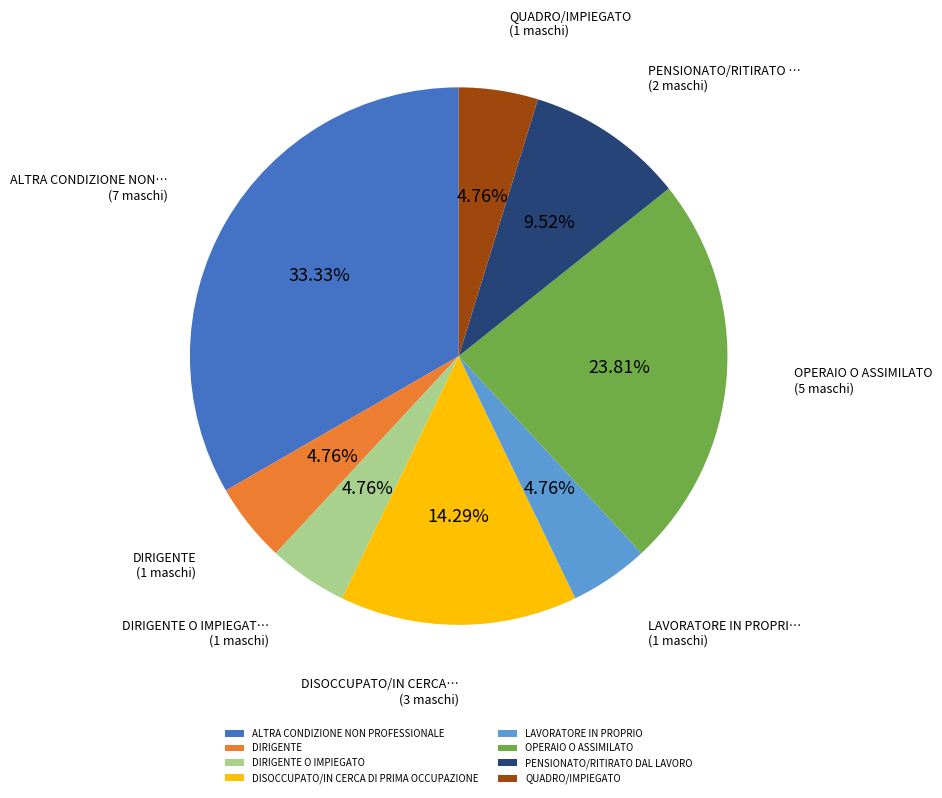

Combined, do ALTRA CONDIZIONE NON PROFESSIONALE and PENSIONATO/RITIRATO DAL LAVORO account for over 50%?

No